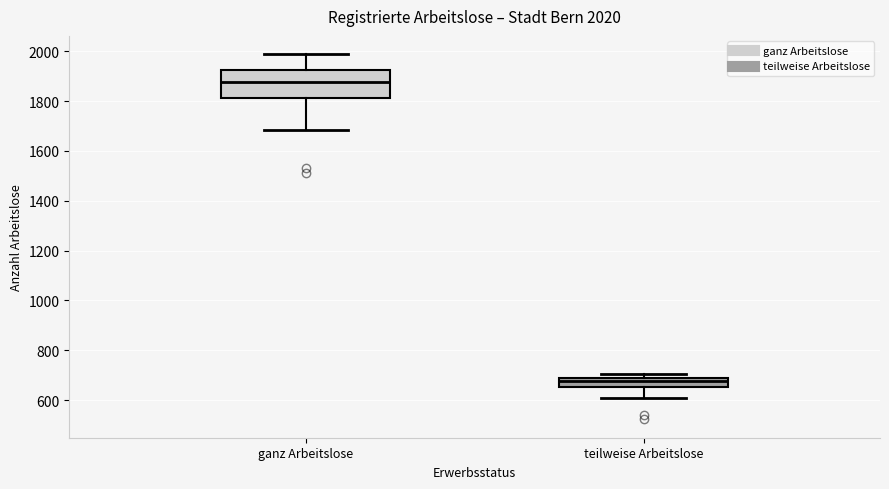

Which box is the tallest, from its lower edge to its upper edge?

ganz Arbeitslose